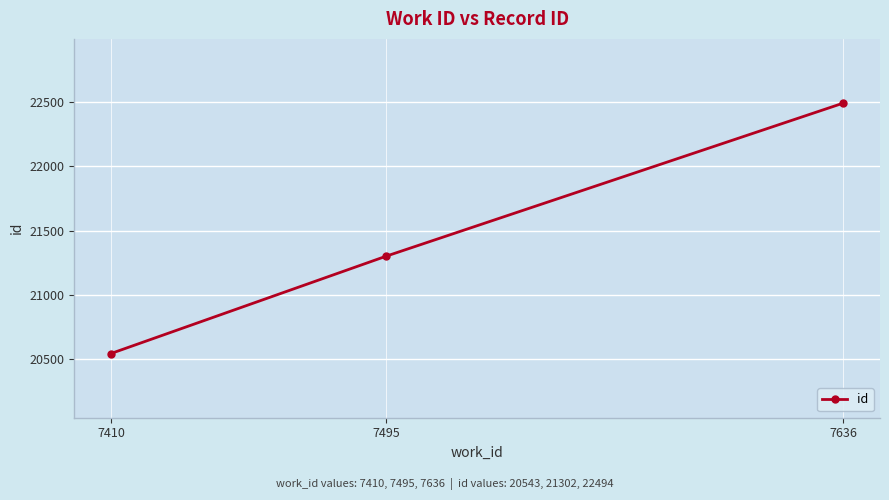

How many values are below 21302?

1